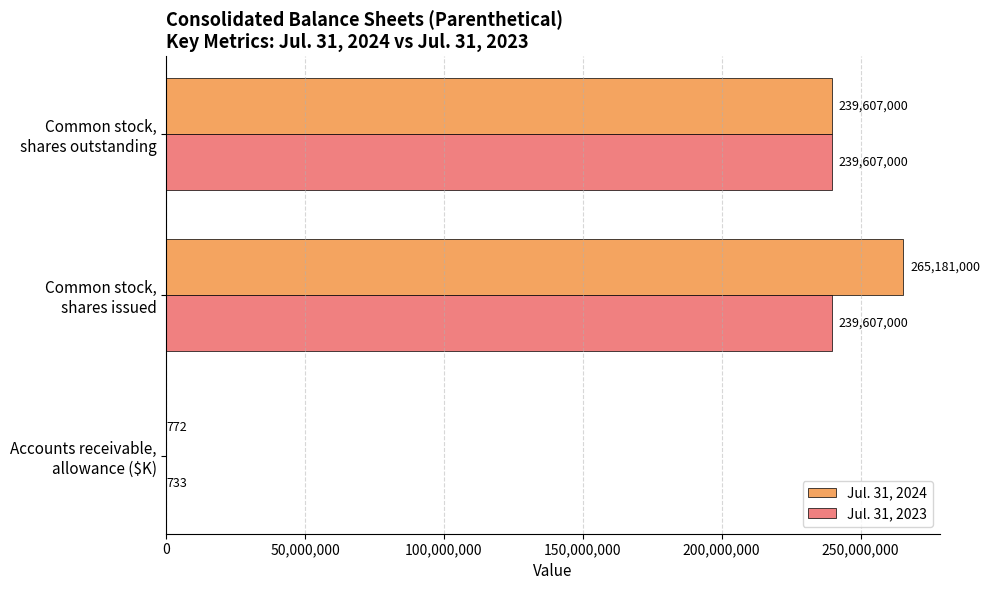

Which series has the largest total across all categories?

Jul. 31, 2024